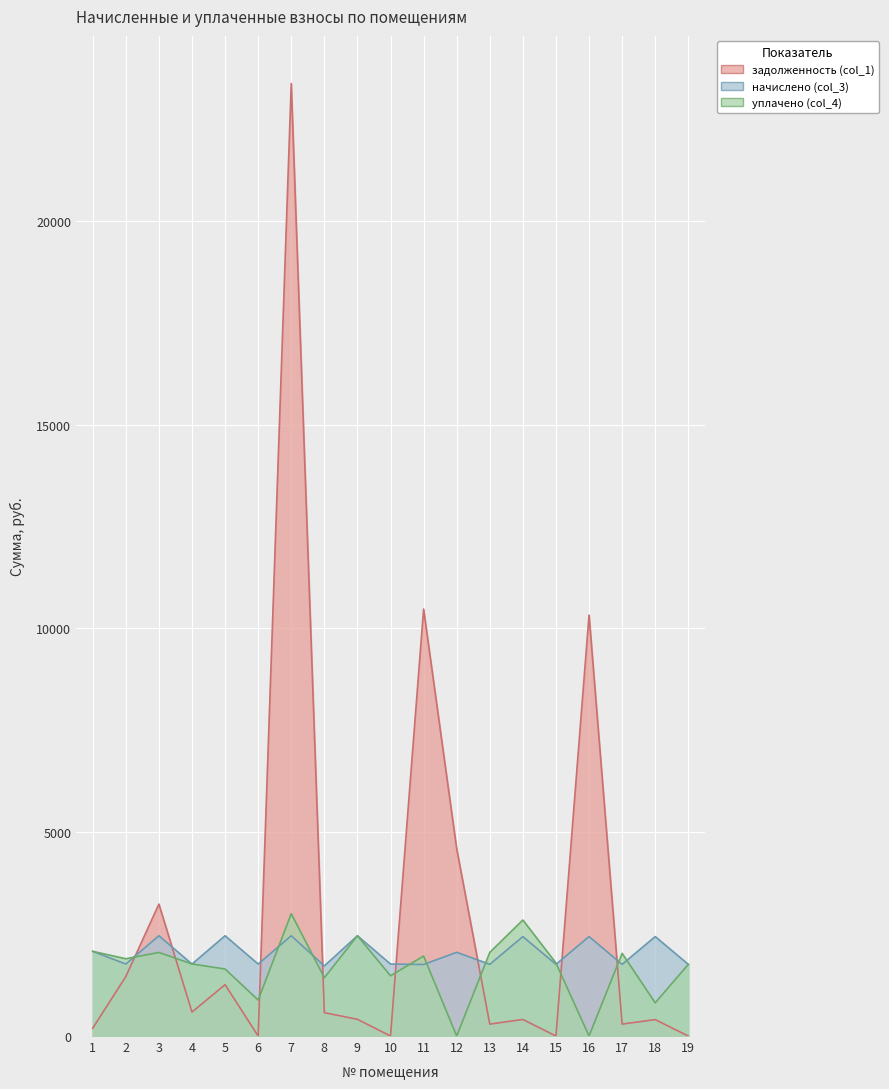

True or false: уплачено (col_4) has more than 2 interior local peaks.

True